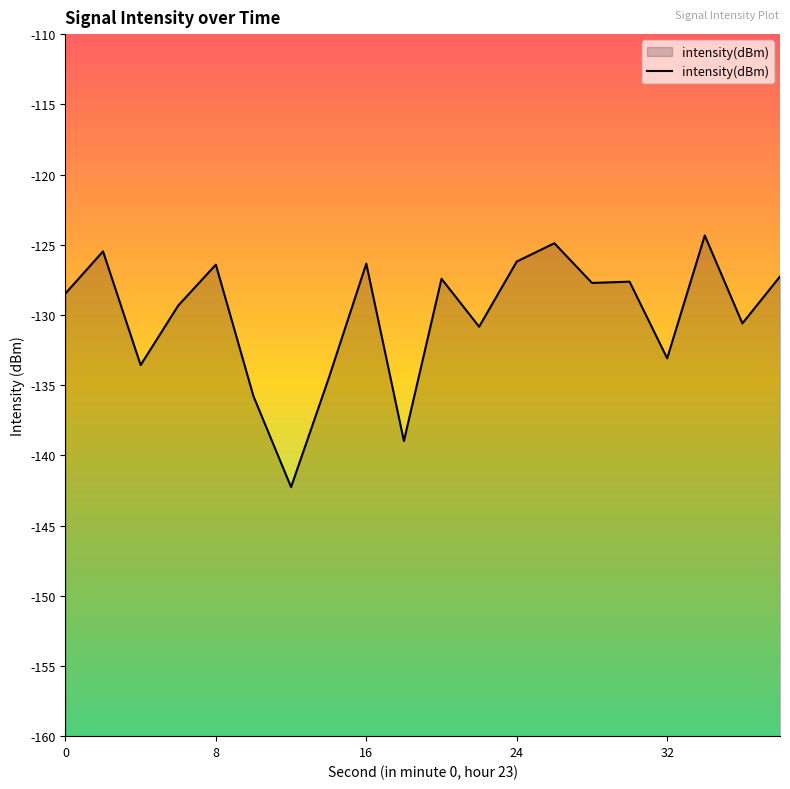

What is the difference between the maximum and minimum values?

17.9